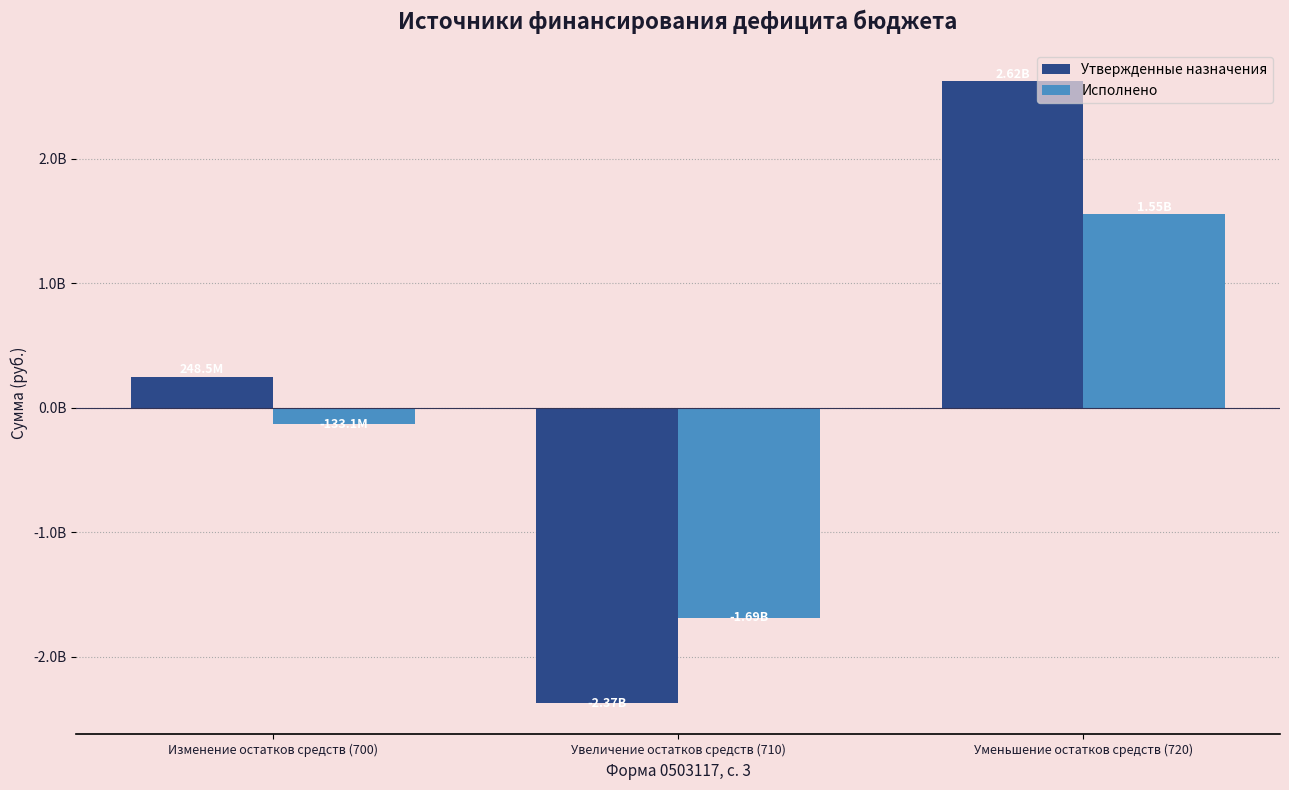

What is the label of the 1st bar from the right?

Уменьшение остатков средств (720)